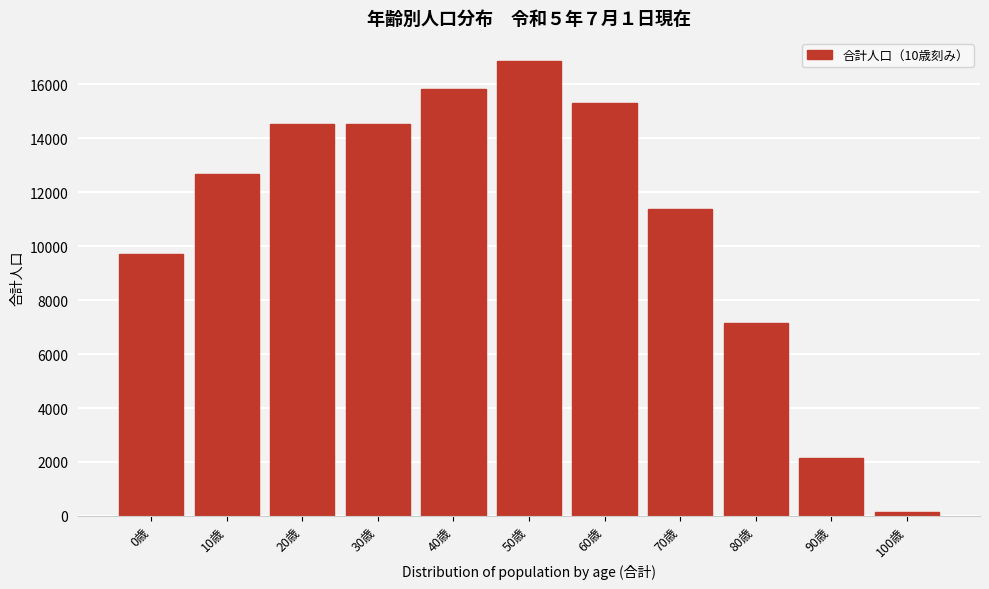

True or false: the data shows 9720 at 0歳.

True